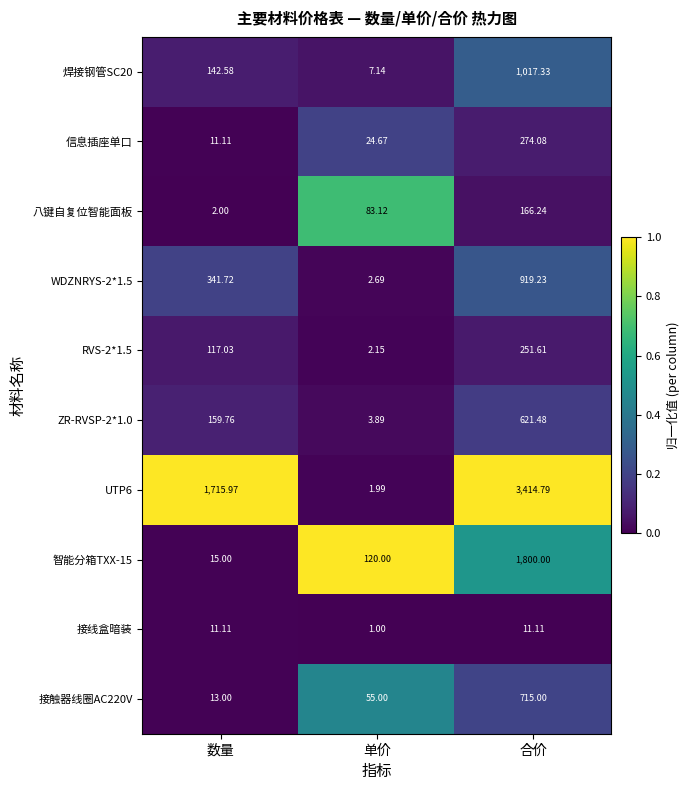

Rank the categories by 信息插座单口 value from highest to lowest.

合价, 单价, 数量